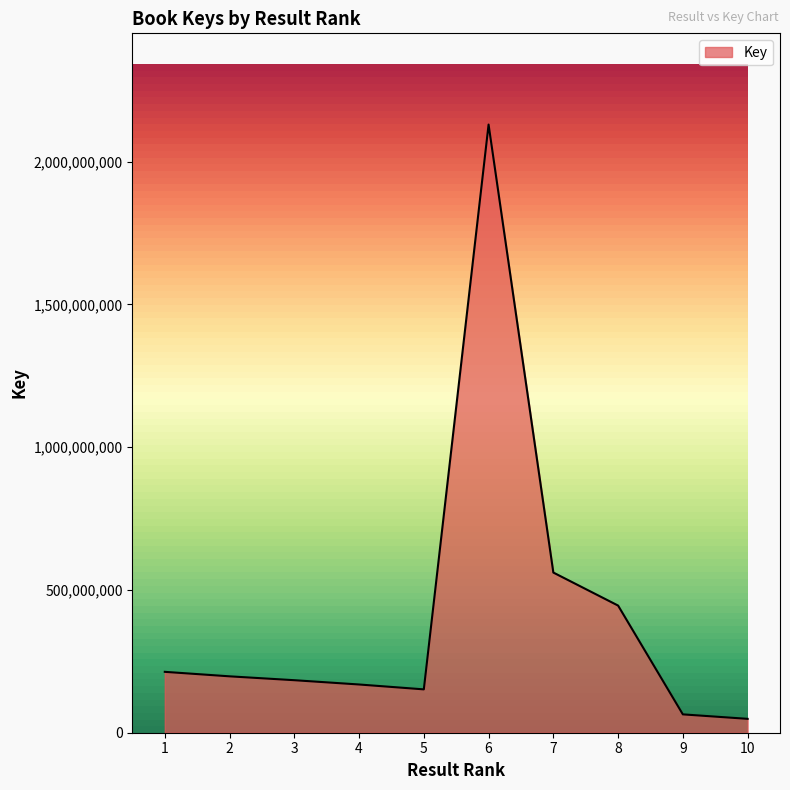

What is the maximum value shown in the chart?

2129670795